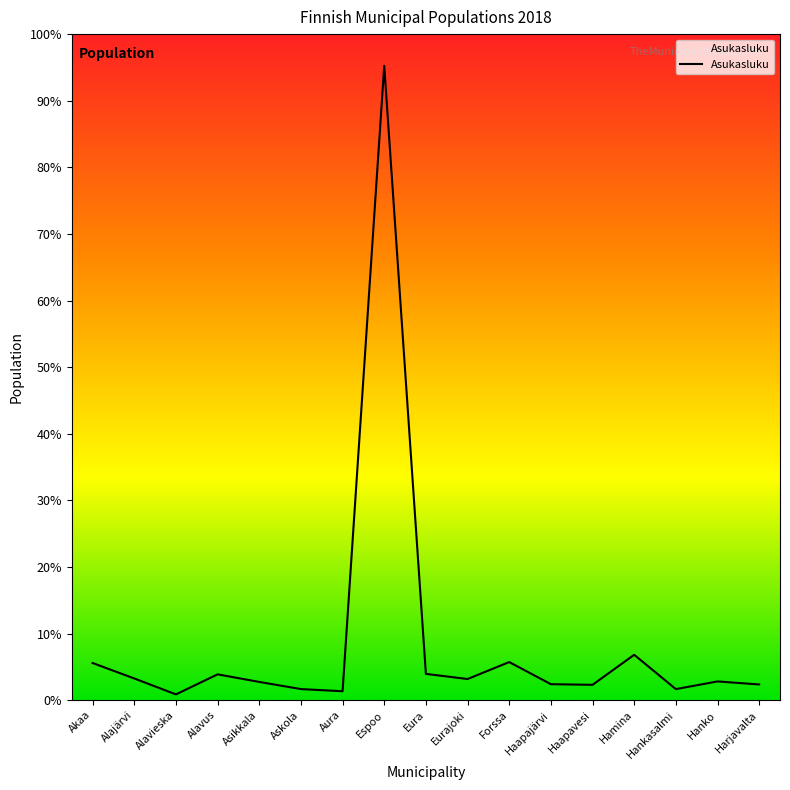

Does the chart display data point markers on the line(s)?

No